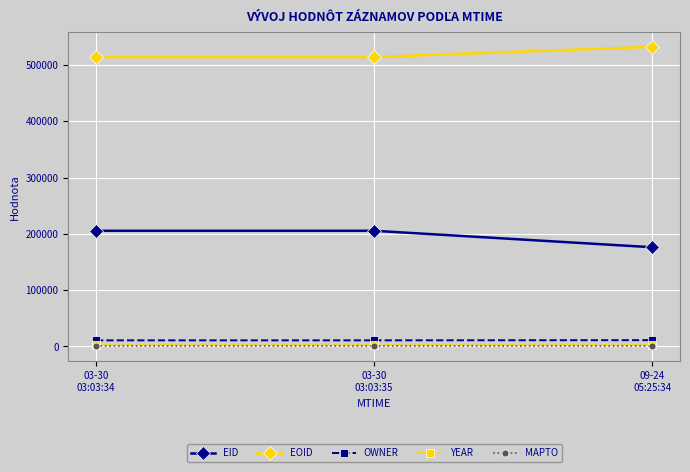

The value of MAPTO at 03-30
03:03:34 is 0. True or false?

True